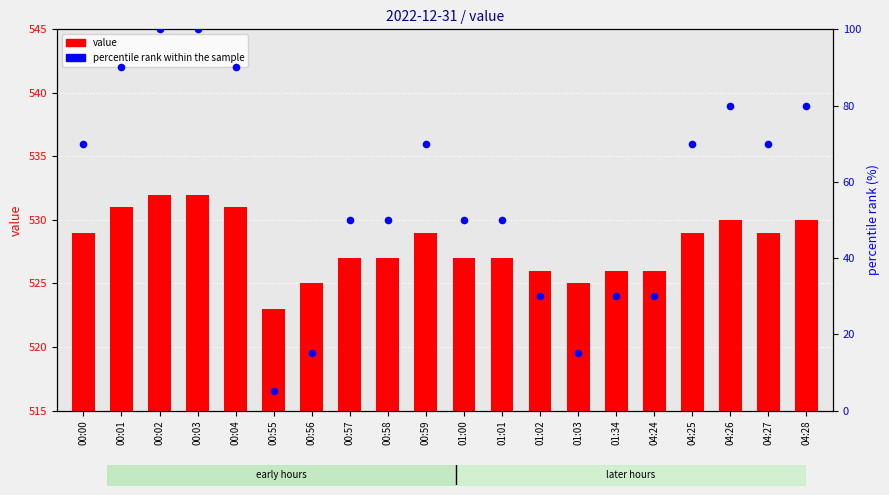

At how many categories does at least one series exceed 154?

20